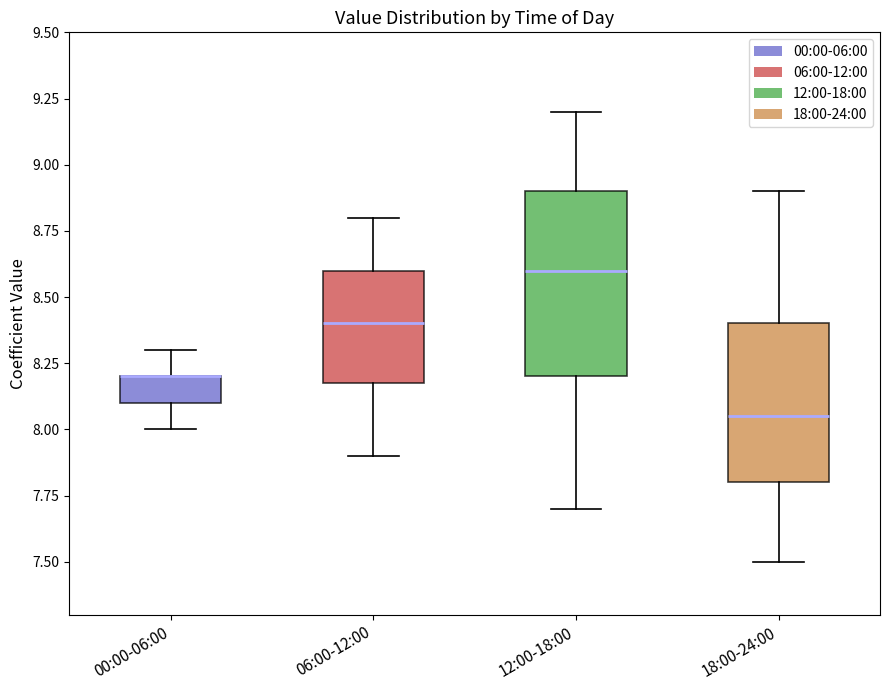

Comparing the boxes themselves (not the whiskers), which one is the tallest?

12:00-18:00